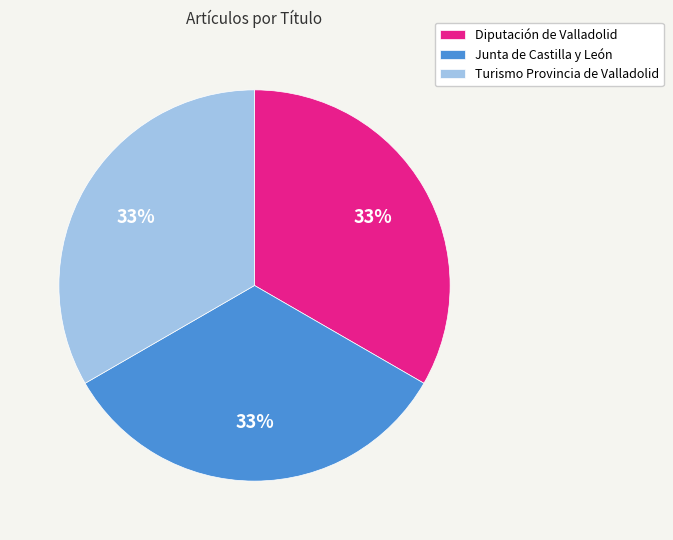

To the nearest percent, what is the average slice percentage?

33%